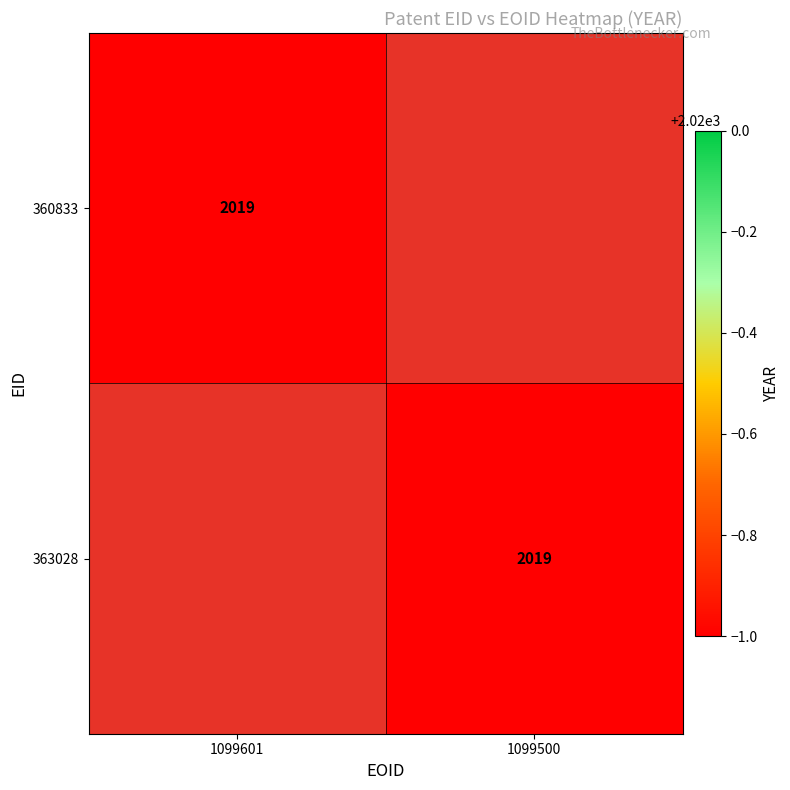

What is the sum of all 363028 values?

2019